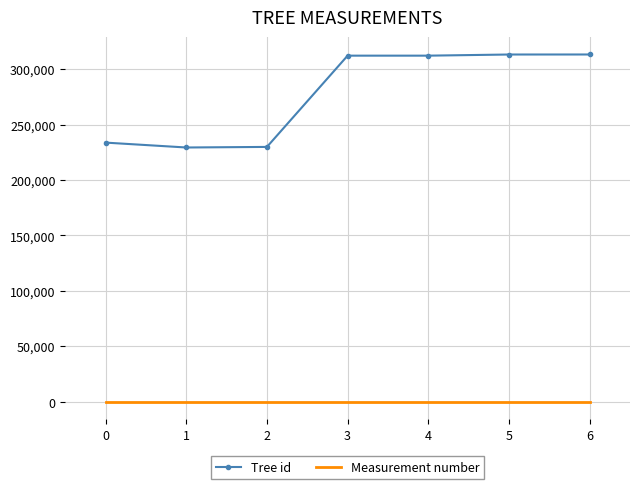

Rank the series at 0 from highest to lowest value.

Tree id, Measurement number